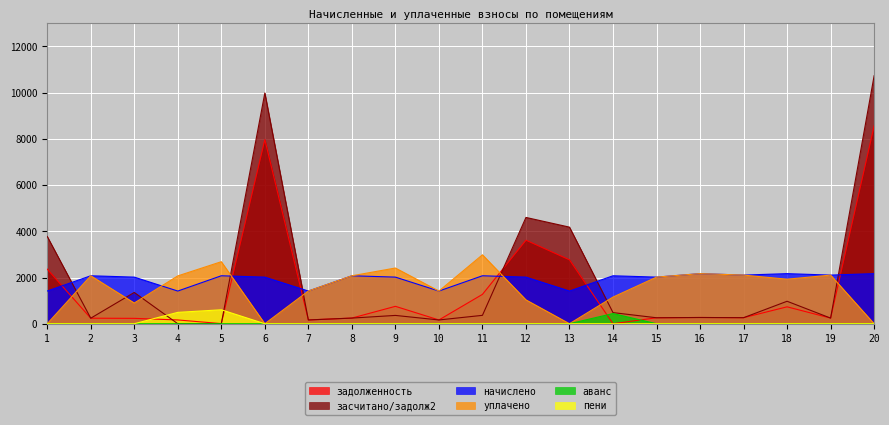

Rank the series by their maximum value, from lowest to highest.

аванс, пени, начислено, уплачено, задолженность, засчитано/задолж2